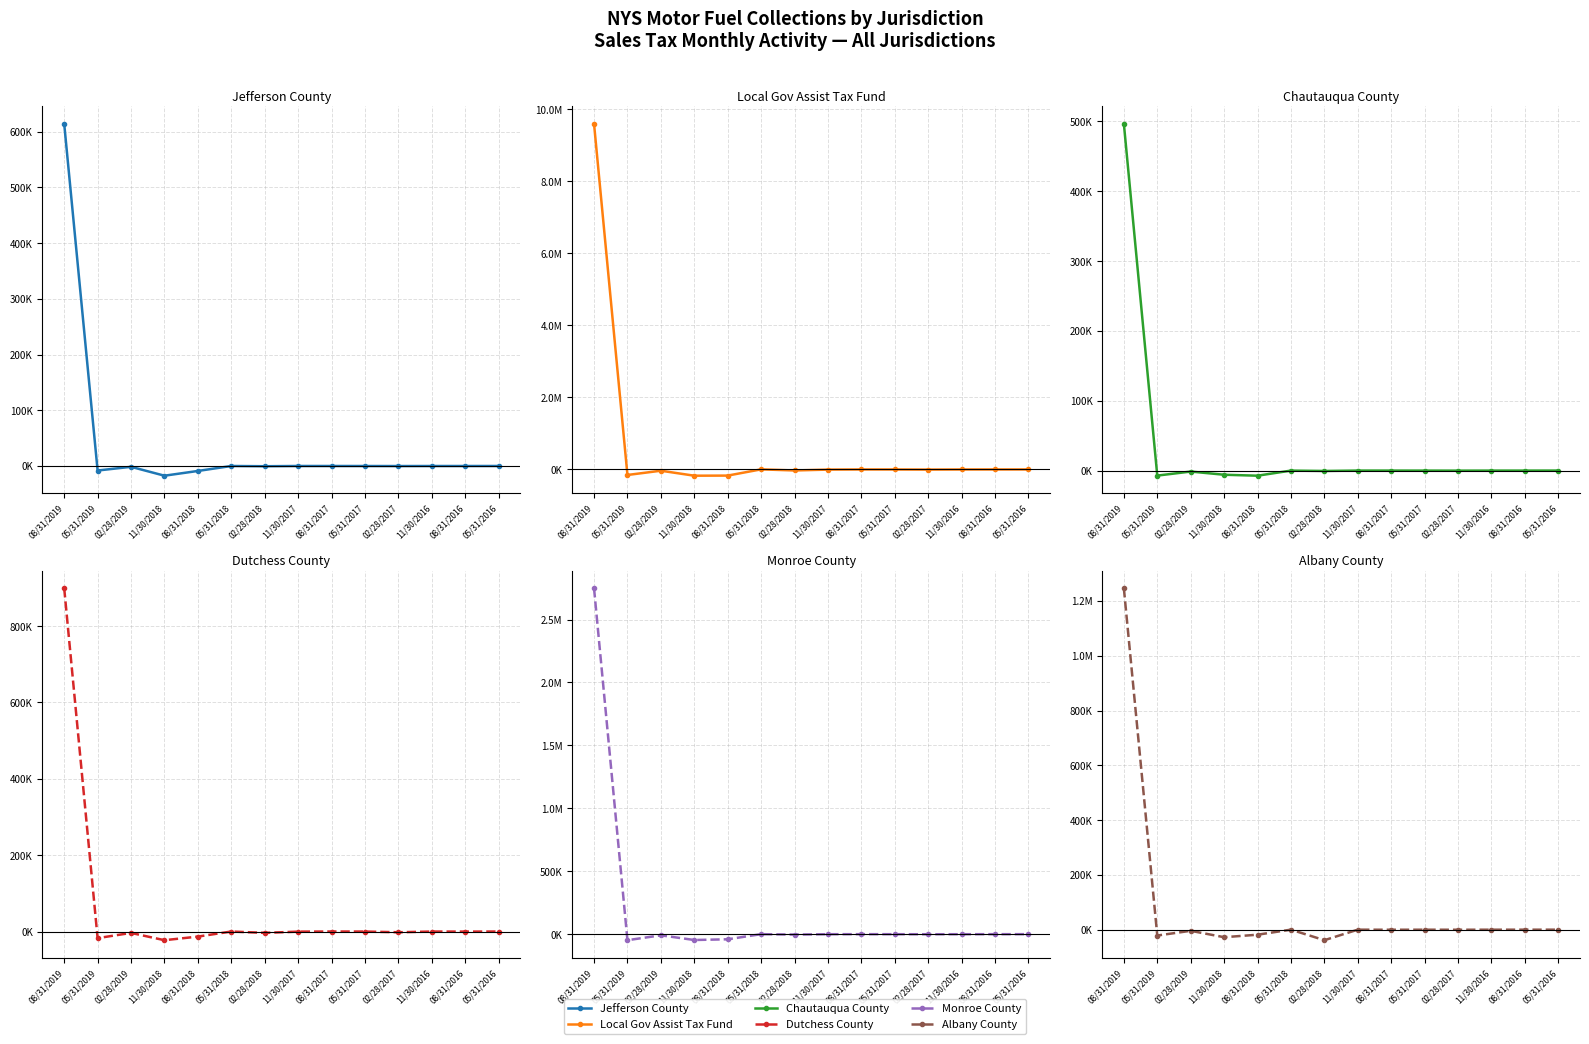

Is the value of Jefferson County at 05/31/2019 greater than the value of Local Gov Assist Tax Fund at 11/30/2016?

No